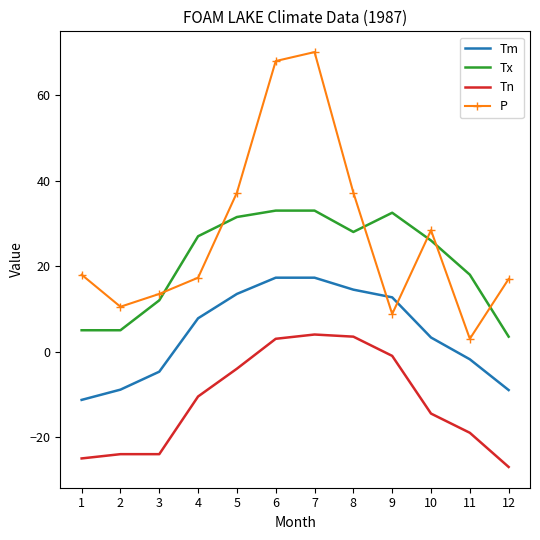

What is the difference between the maximum and minimum values in the Tm series?

28.6